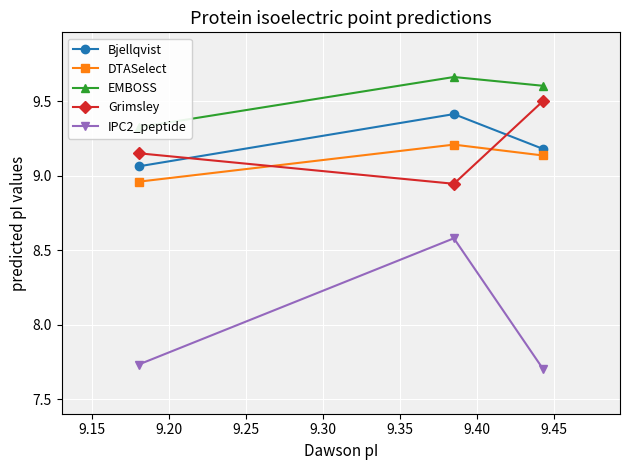

What is the difference between the DTASelect values at 9.10 and 9.15?

0.2